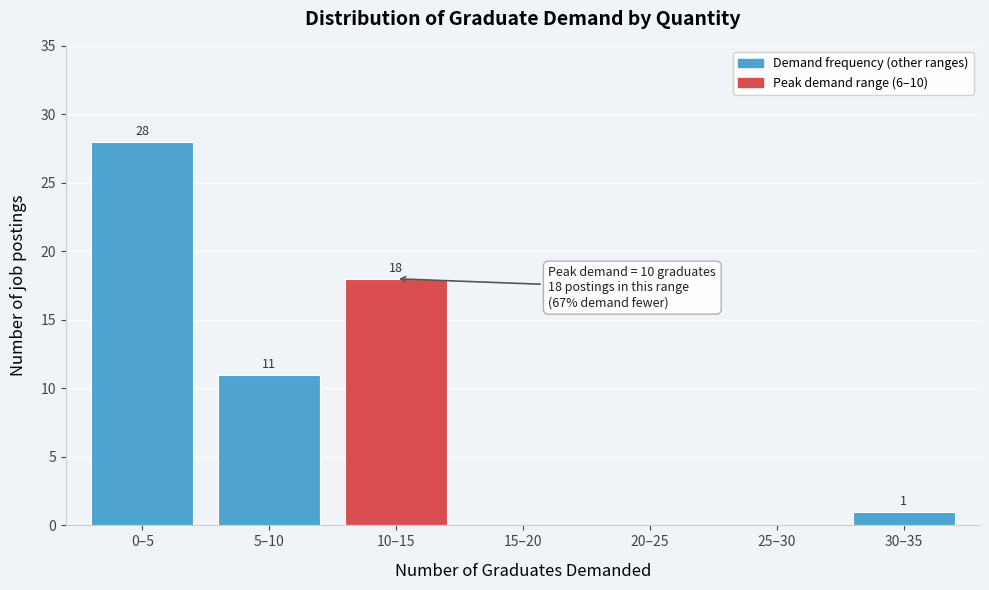

Reading right to left, transcribe all the data shown in this chart.

30–35=1	25–30=0	20–25=0	15–20=0	10–15=18	5–10=11	0–5=28